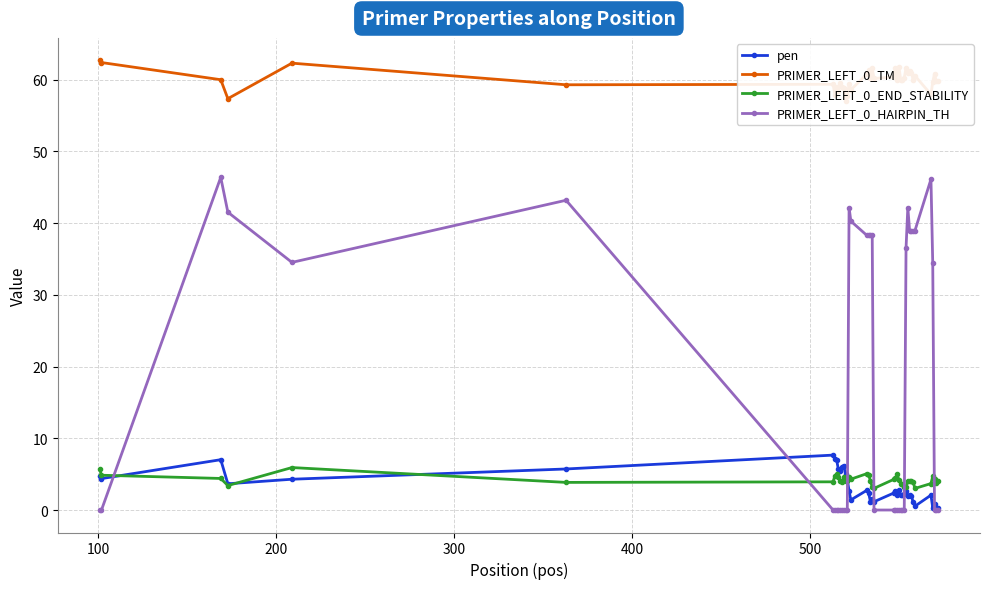

What is the lowest value of the pen series?

0.2